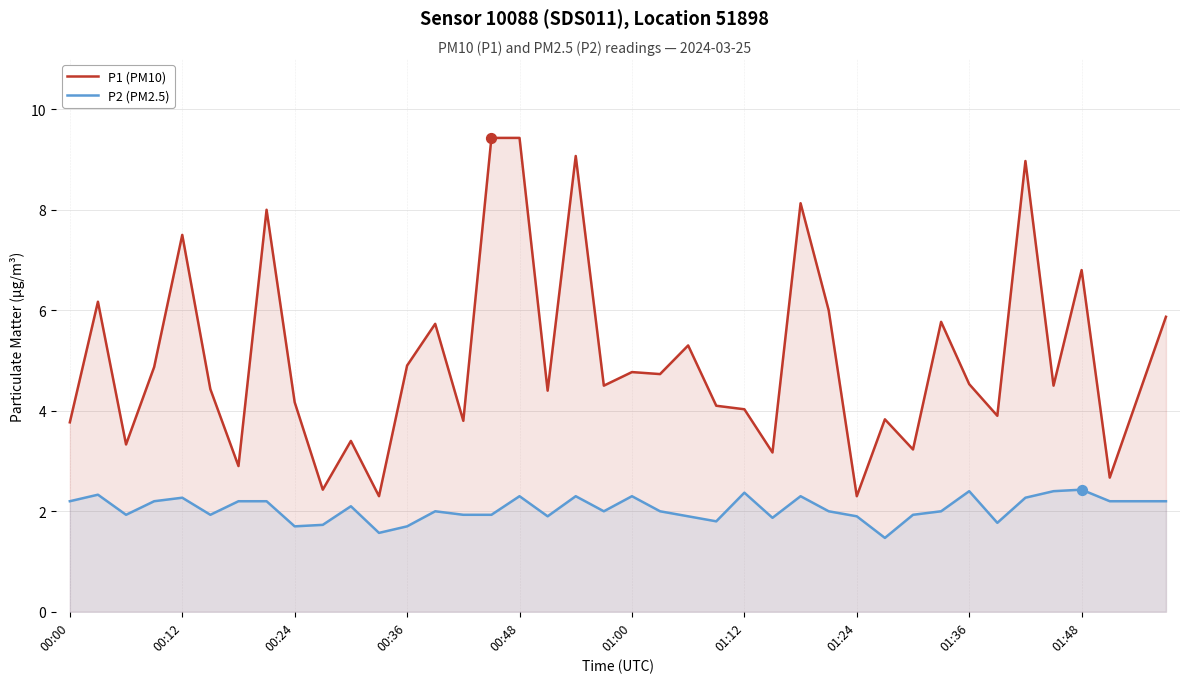

What are all the series names shown in the legend?

P1 (PM10), P2 (PM2.5)